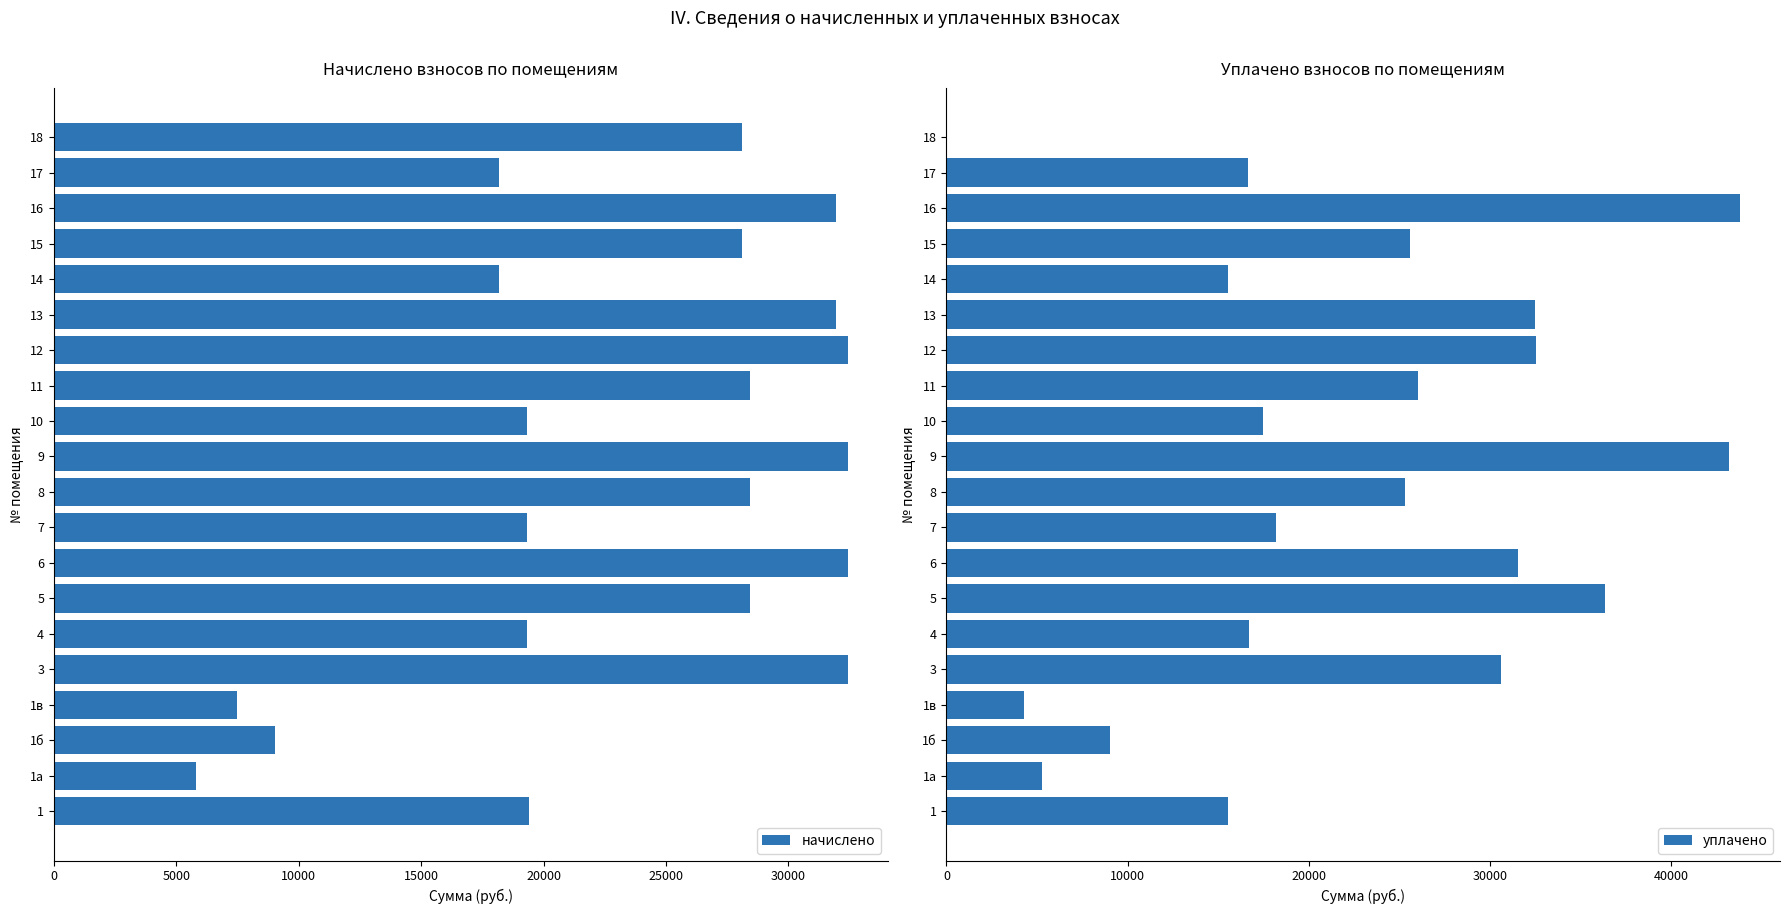

What is the sum of all начислено values?

471009.5